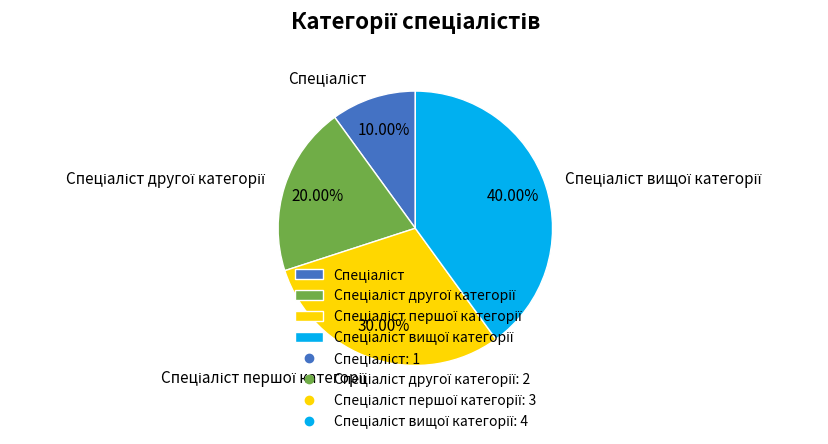

Is there a majority slice in this chart?

No